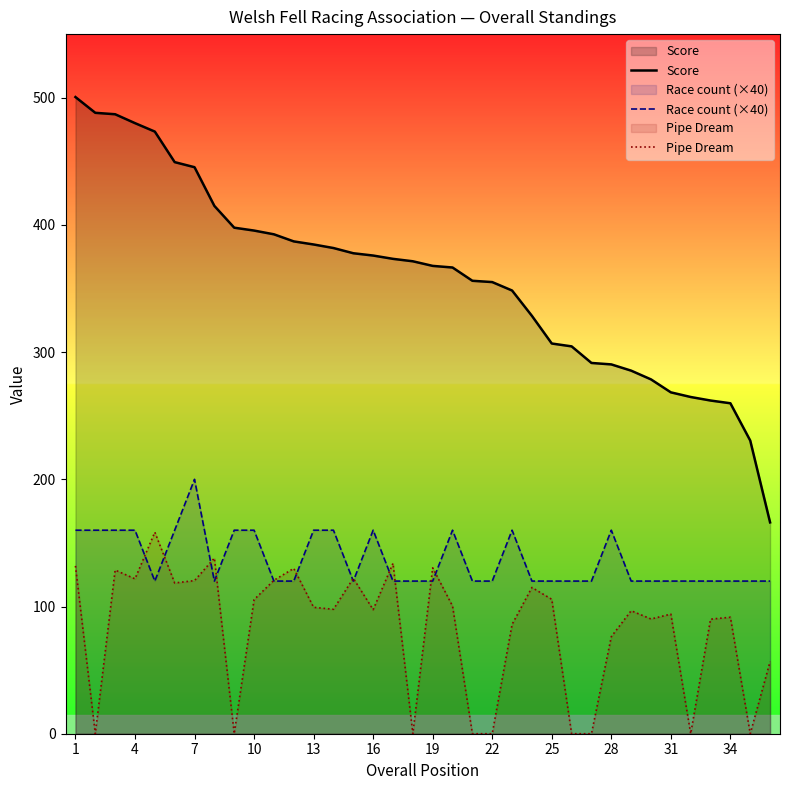

What is the average value of the Score series?

358.5